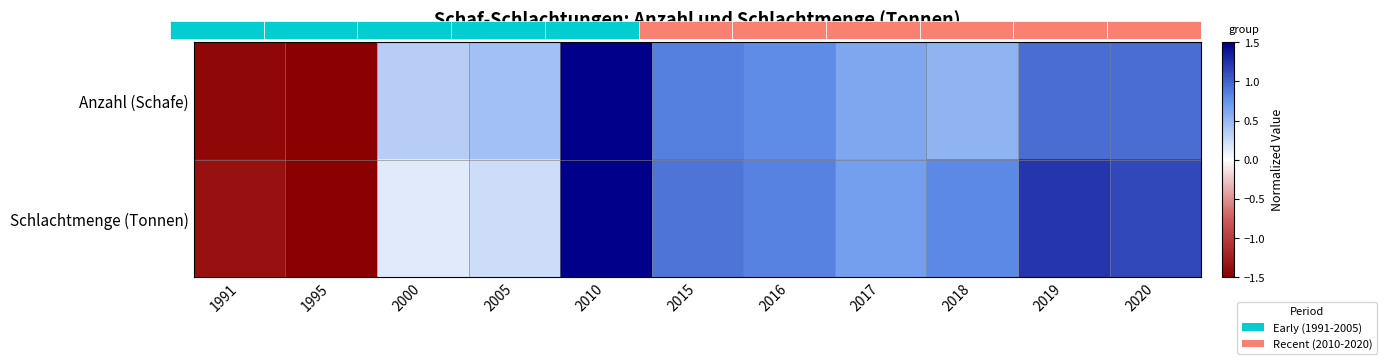

Is the value of Anzahl (Schafe) at 1995 greater than the value of Schlachtmenge (Tonnen) at 2020?

No